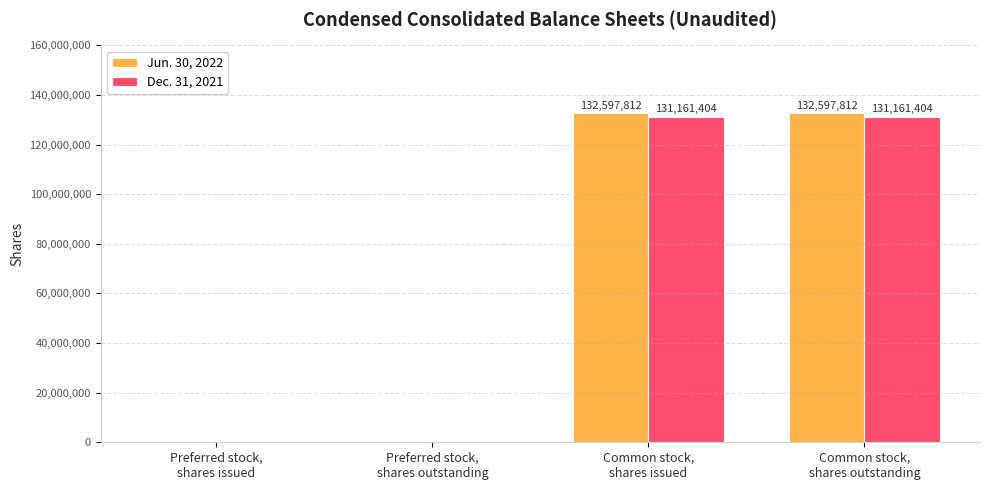

Is it true that Dec. 31, 2021 equals 131161404 at Common stock,
shares outstanding?

True